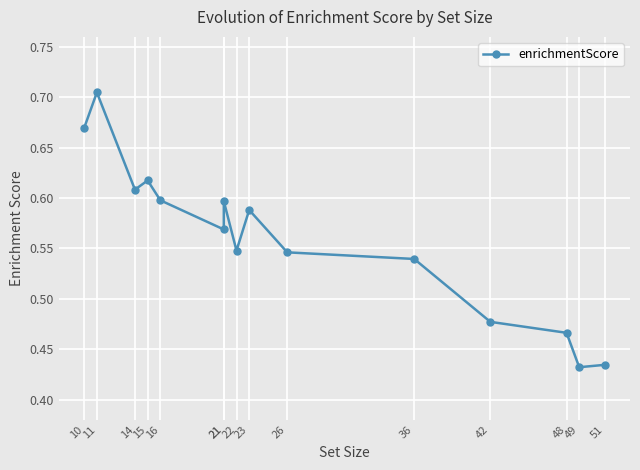

Where is the first local maximum?

11